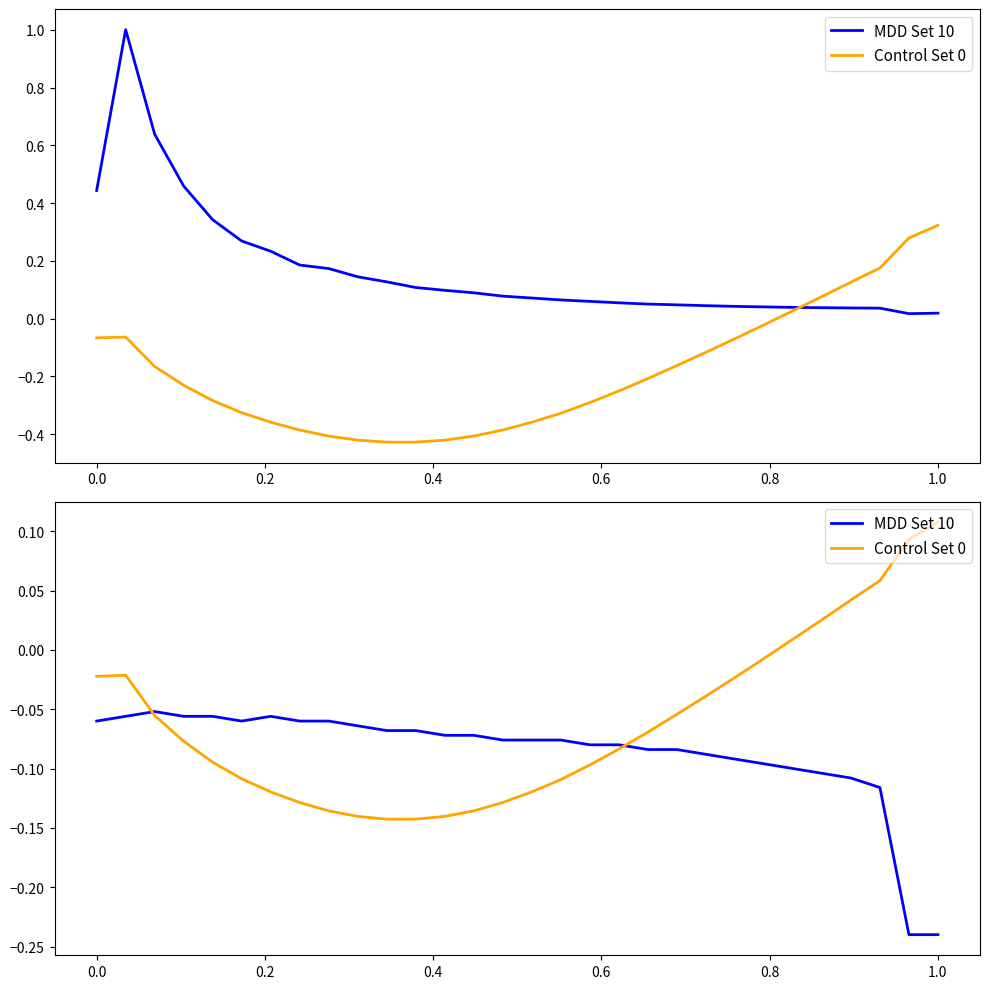

What is the difference between the maximum and minimum values in the Control Set 0 series?

0.3